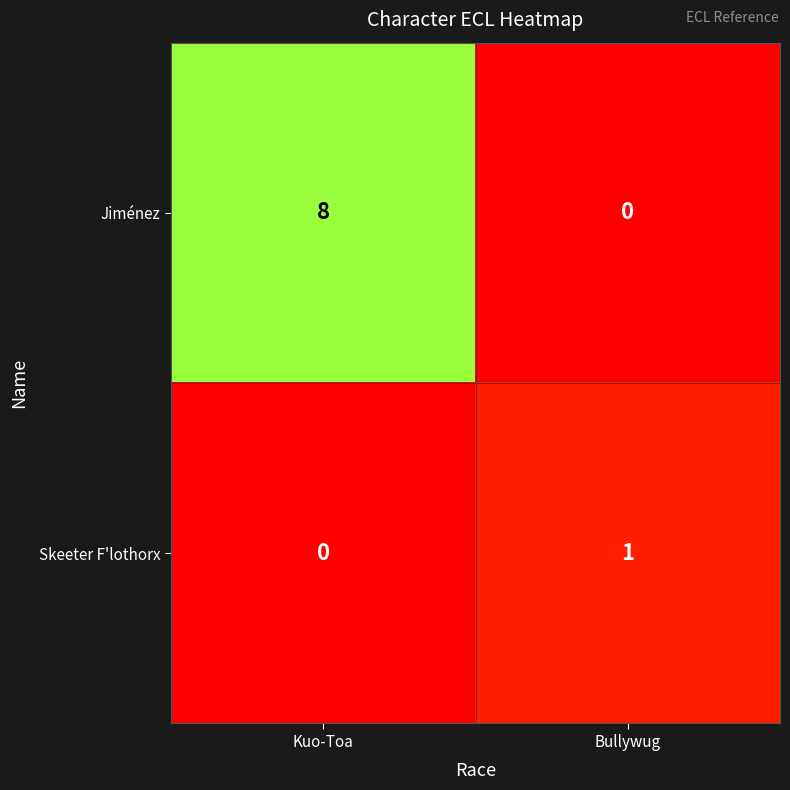

Reading left to right, what are all the values shown in this chart?

Jiménez: Kuo-Toa=8	Bullywug=0
Skeeter F'lothorx: Kuo-Toa=0	Bullywug=1